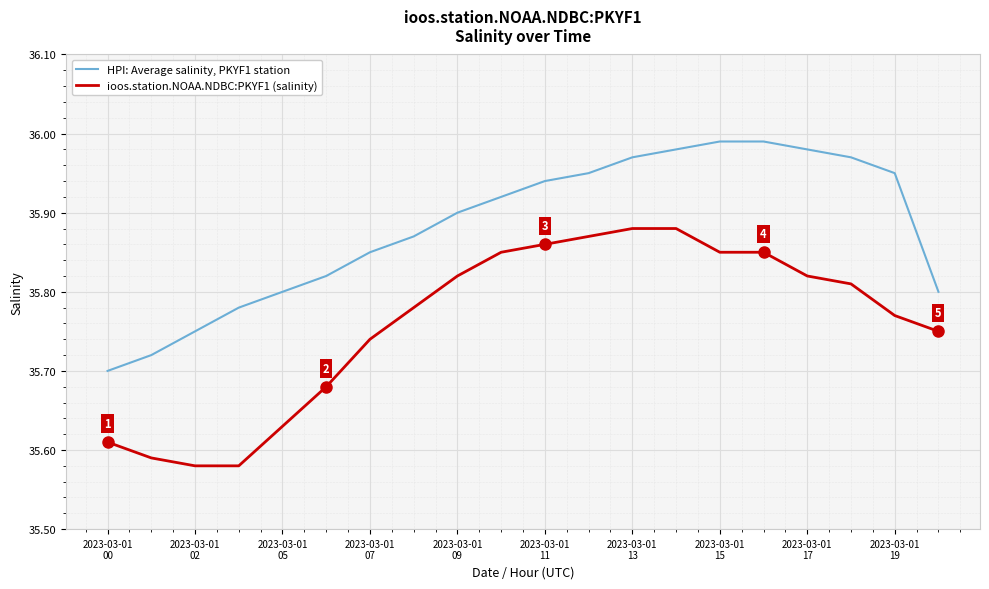

Which series has the largest total across all categories?

HPI: Average salinity, PKYF1 station